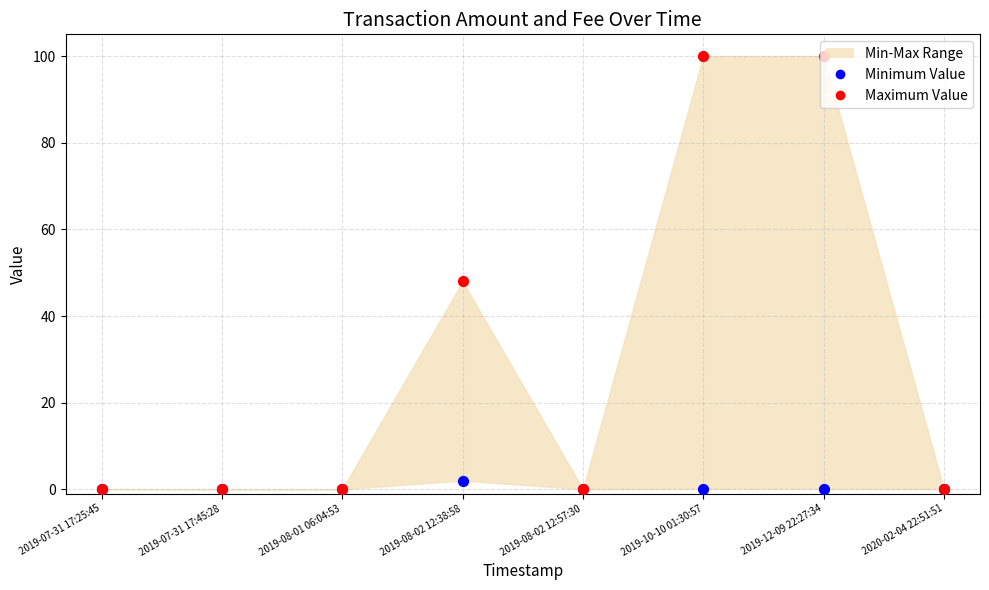

At which category is the sum across all series the highest?

2019-12-09 22:27:34